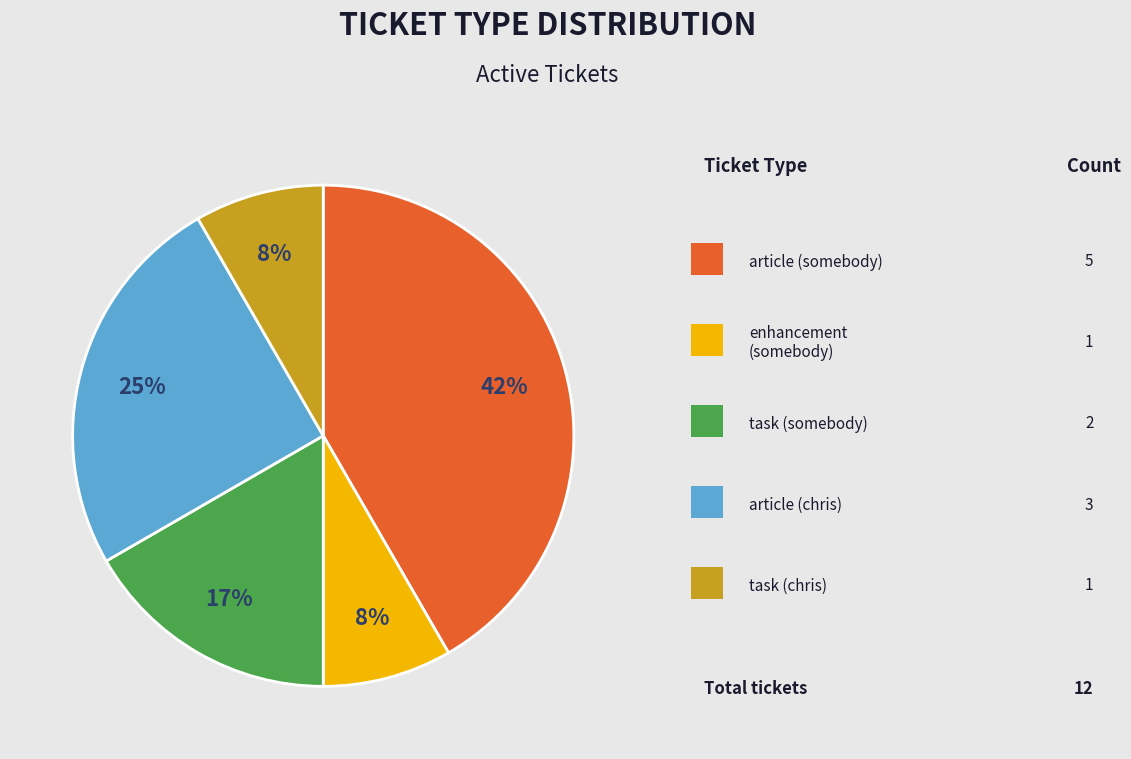

Is there a majority slice in this chart?

No